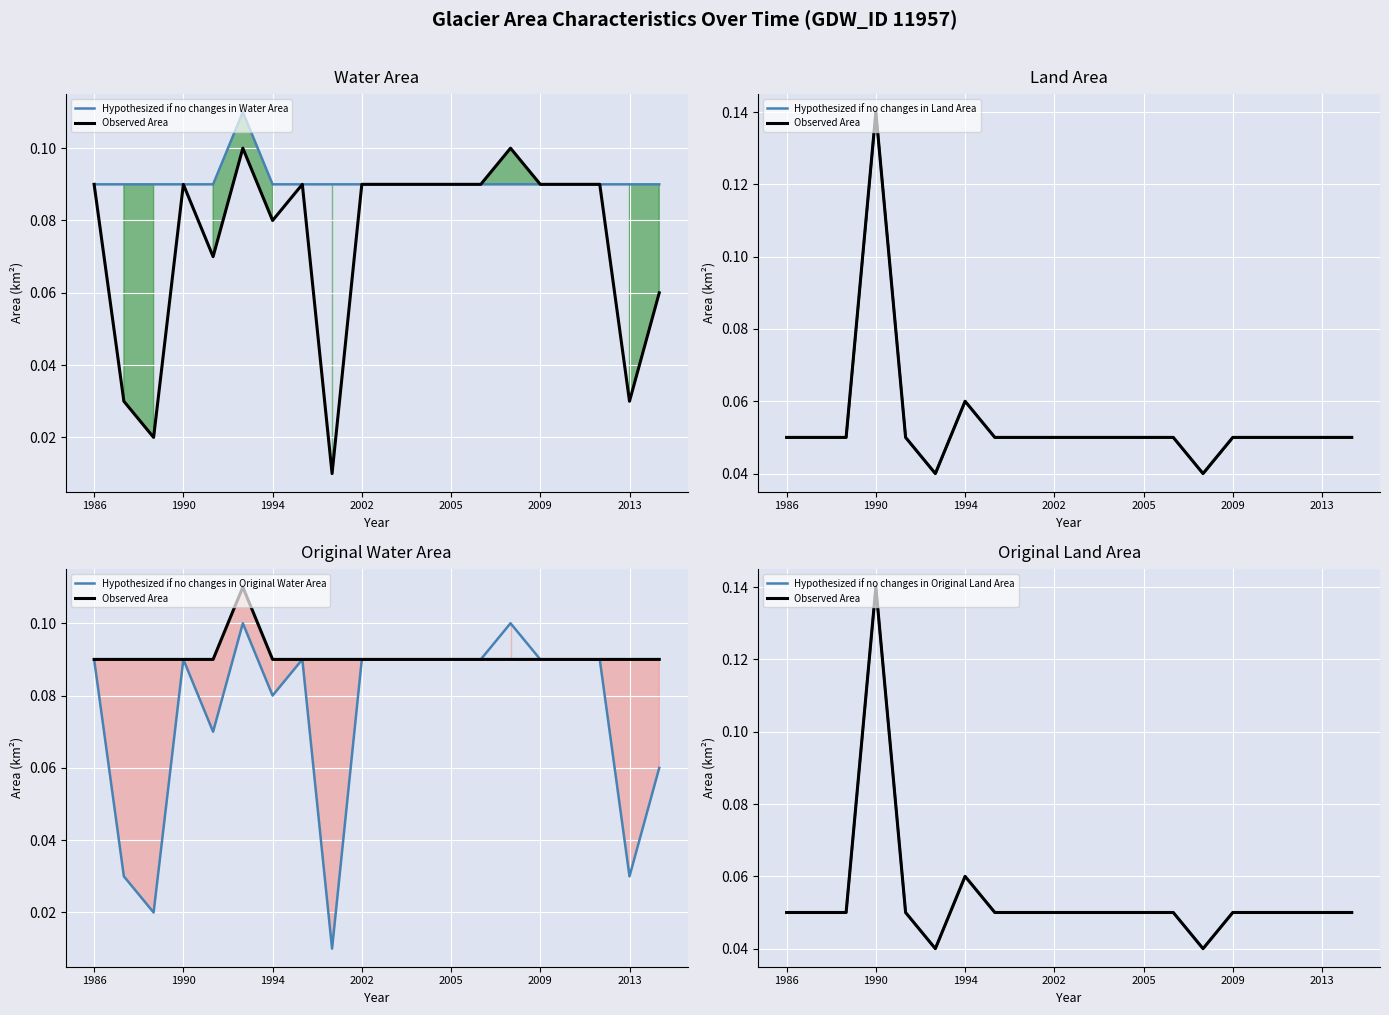

True or false: Hypothesized if no changes in Land Area and Observed Area intersect in this chart.

False